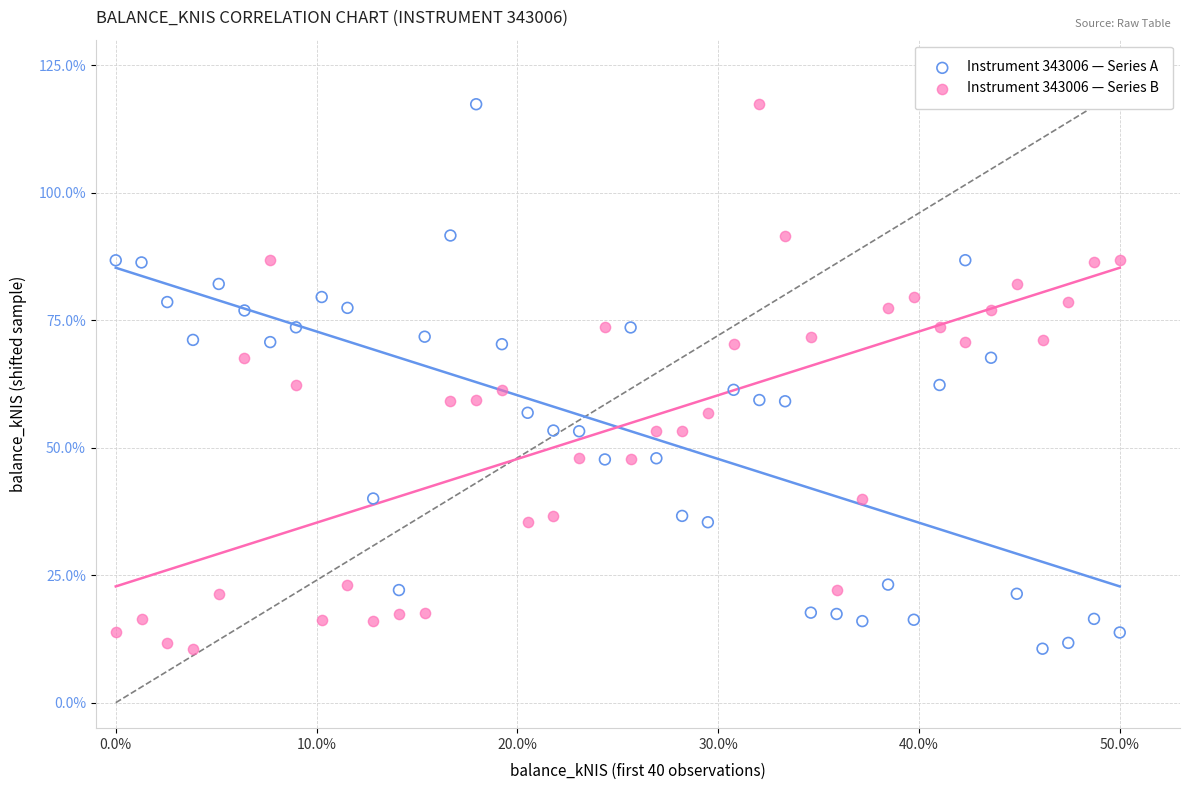

Across all data points, what is the range of X values (max minus min)?

50.0